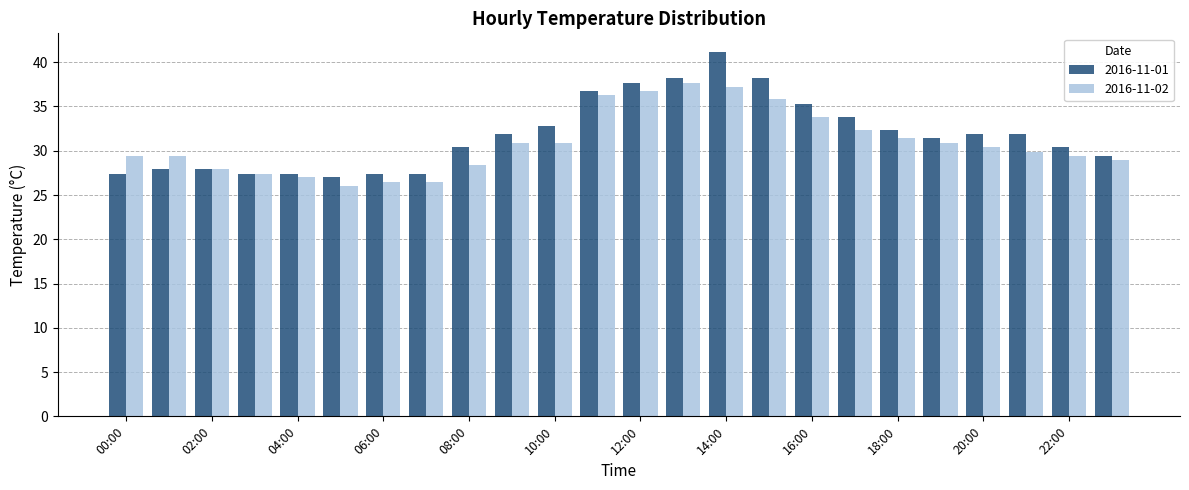

List the series in order of their overall mean, lowest first.

2016-11-02, 2016-11-01